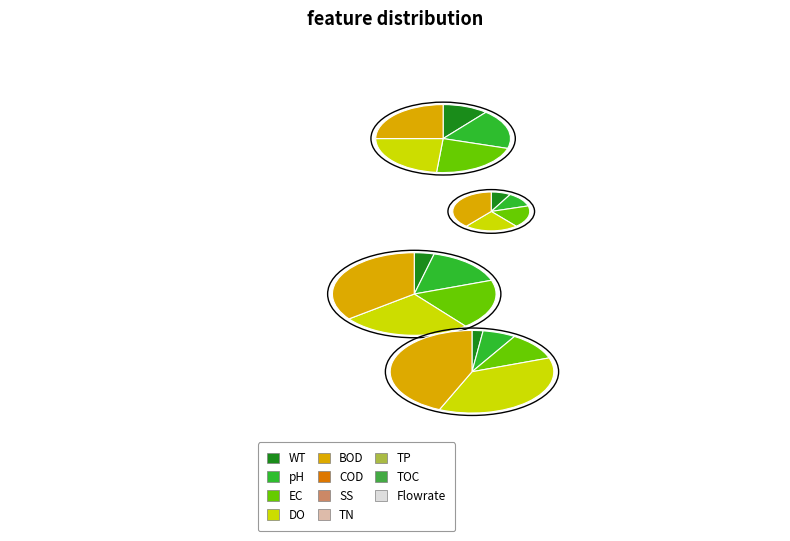

True or false: Běh 04 accounts for 10% of the total.

False